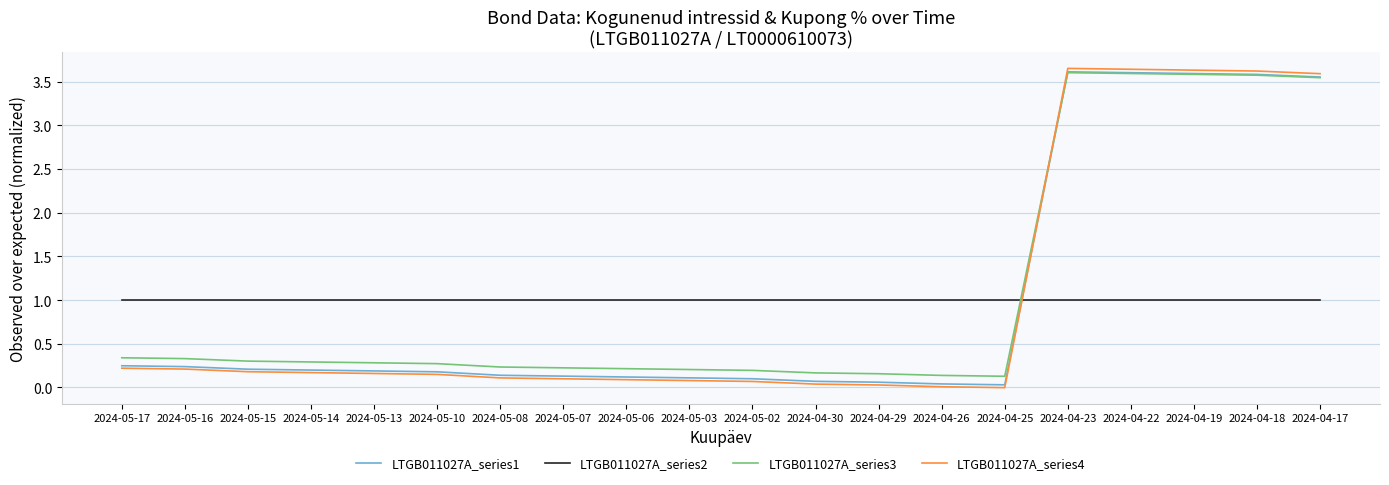

What is the lowest value of the LTGB011027A_series2 series?

1.0